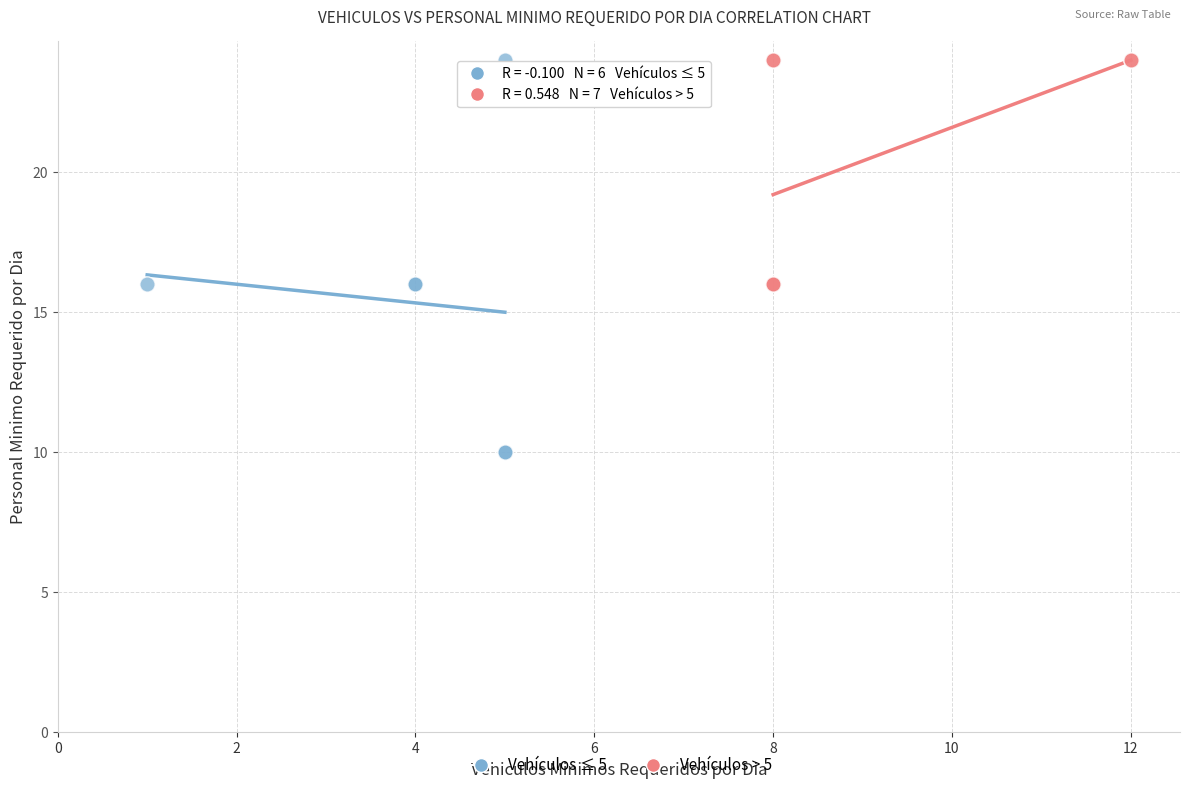

Which series reaches the minimum Y coordinate?

Vehículos ≤ 5